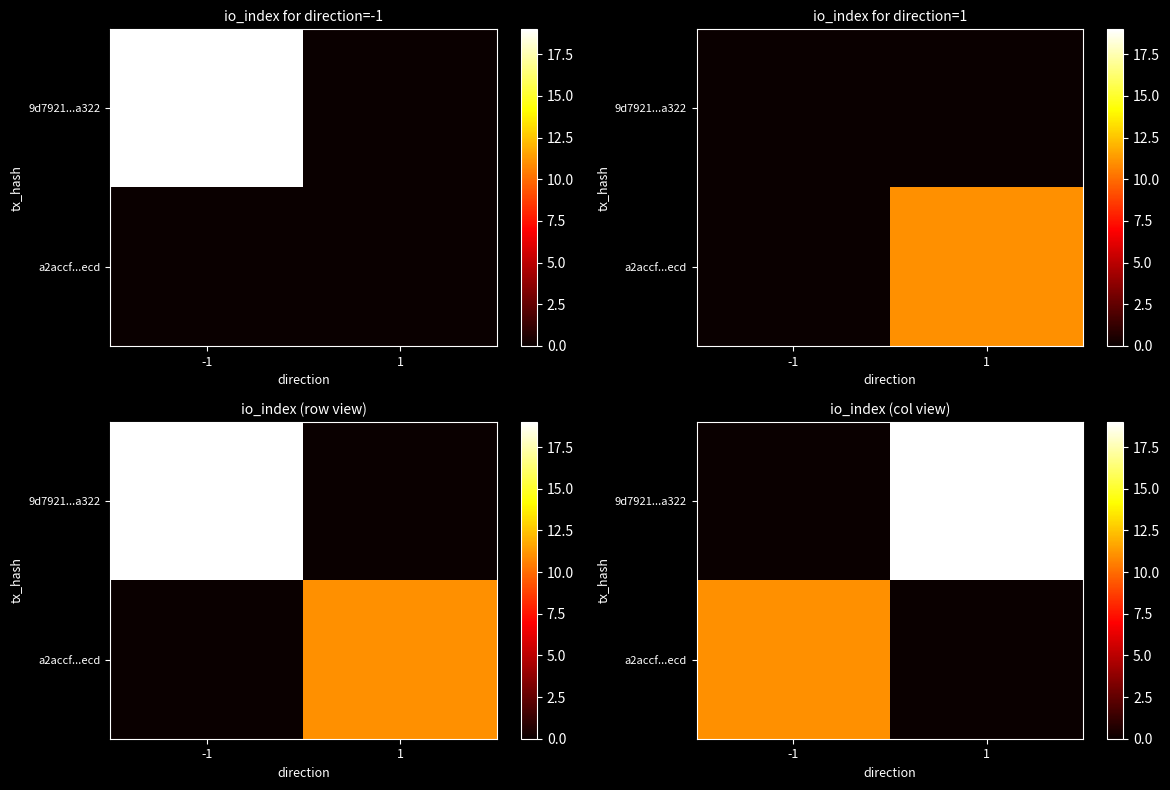

What is the difference between the maximum and minimum values in the 9d7921...a322 series?

19